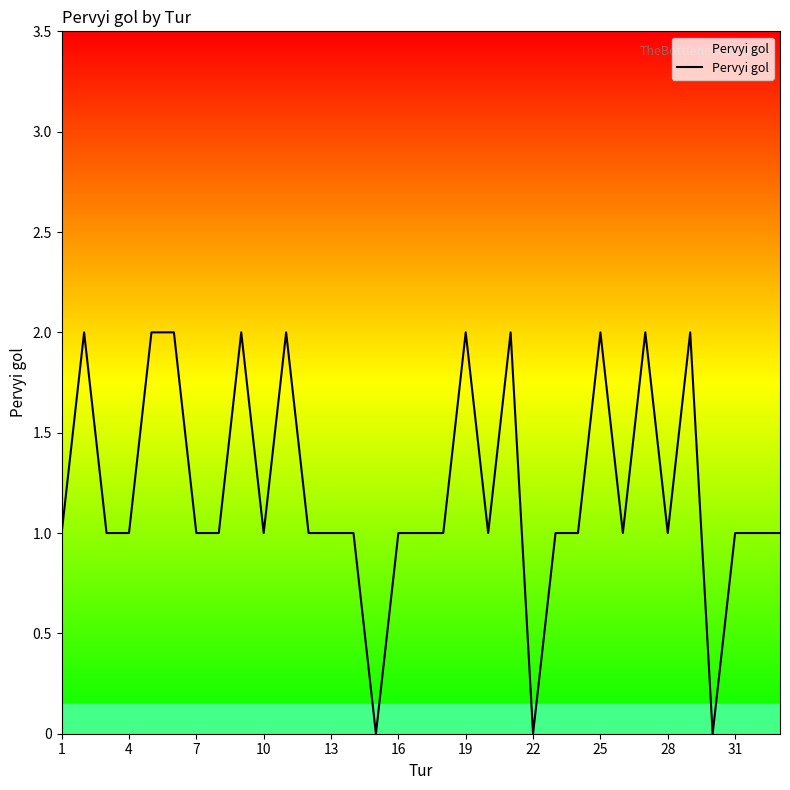

How many lines are shown in the chart?

1